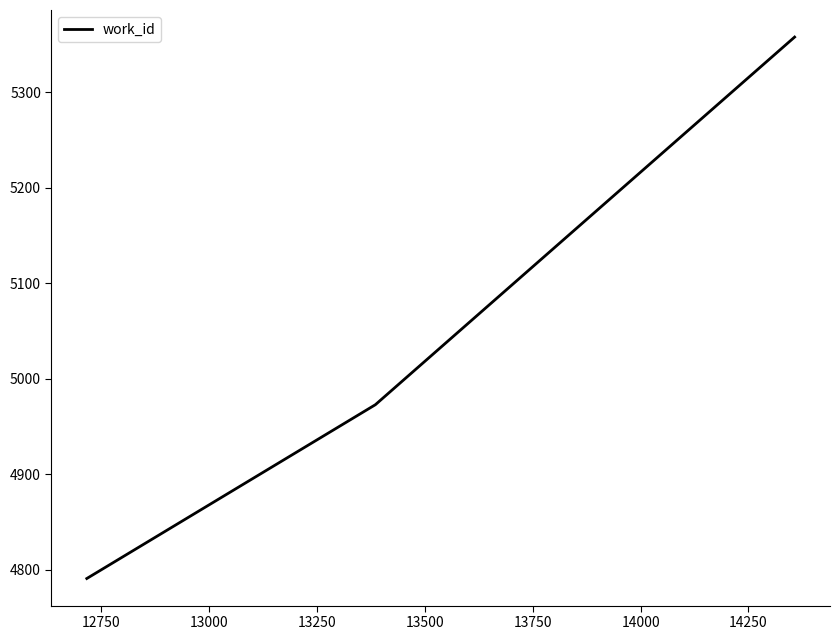

What is the average value?

5041